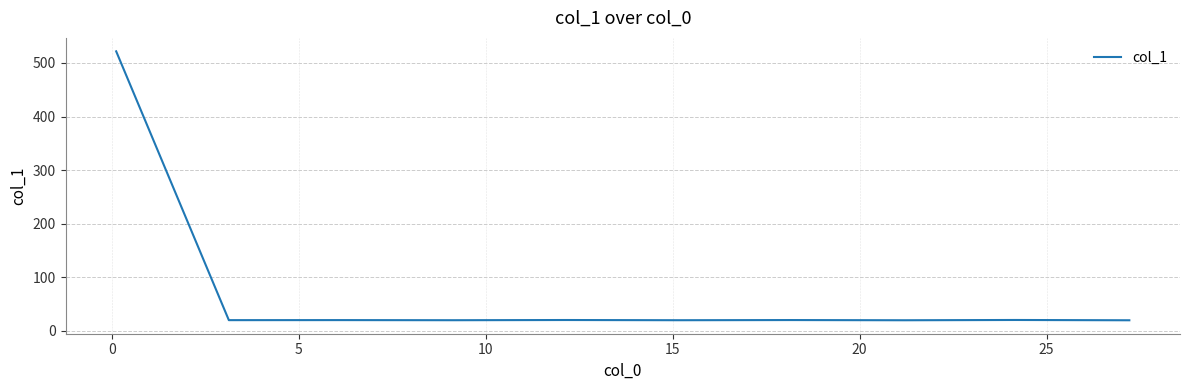

What is the difference between the second highest and second lowest values?

0.5